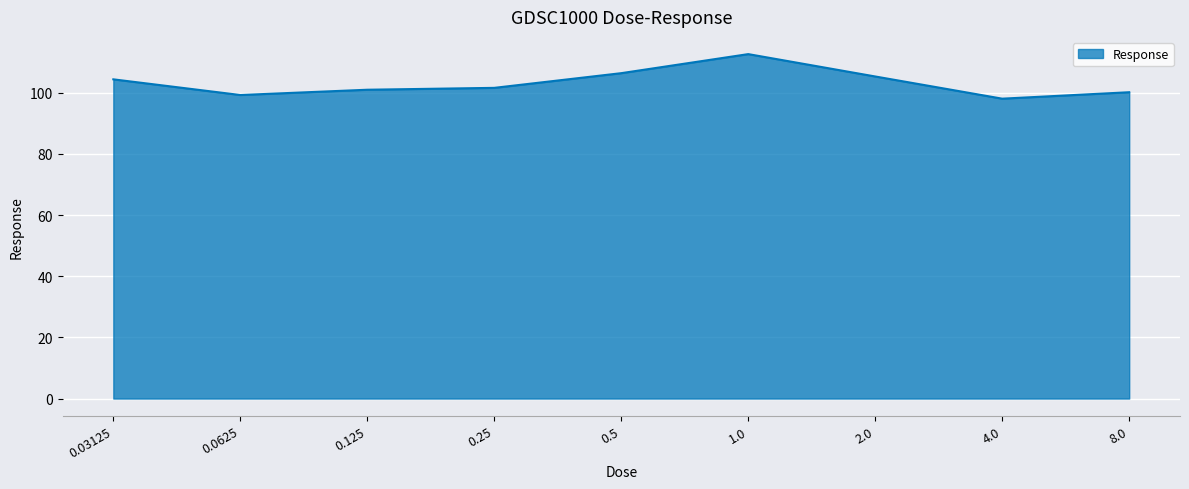

True or false: the data shows 190.6 at 0.5.

False